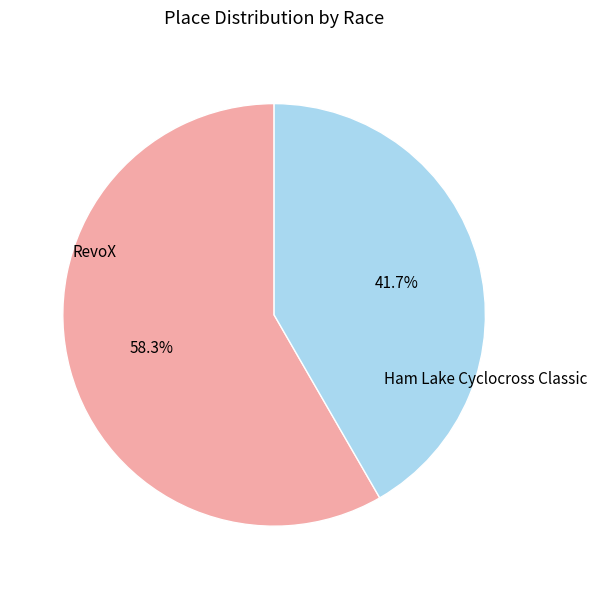

Which category accounts for the majority?

RevoX